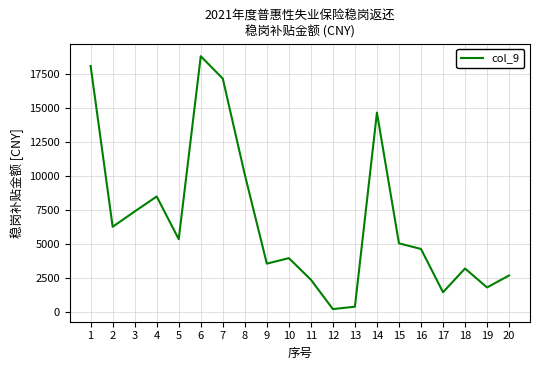

The value at 20 is 2655.0. True or false?

True